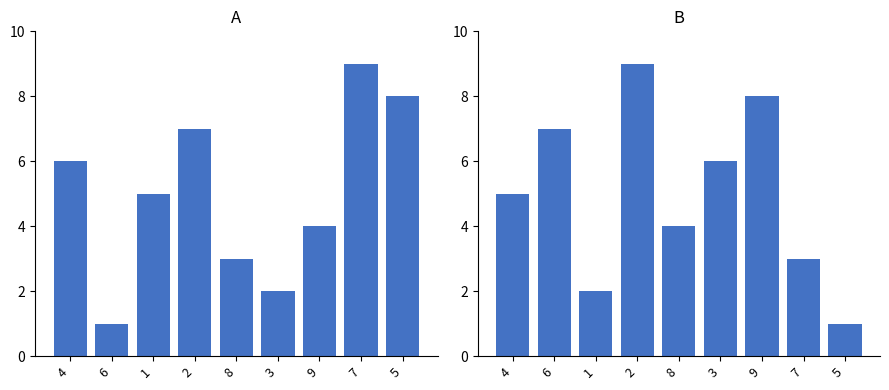

Which label corresponds to the smallest value in the chart?

6